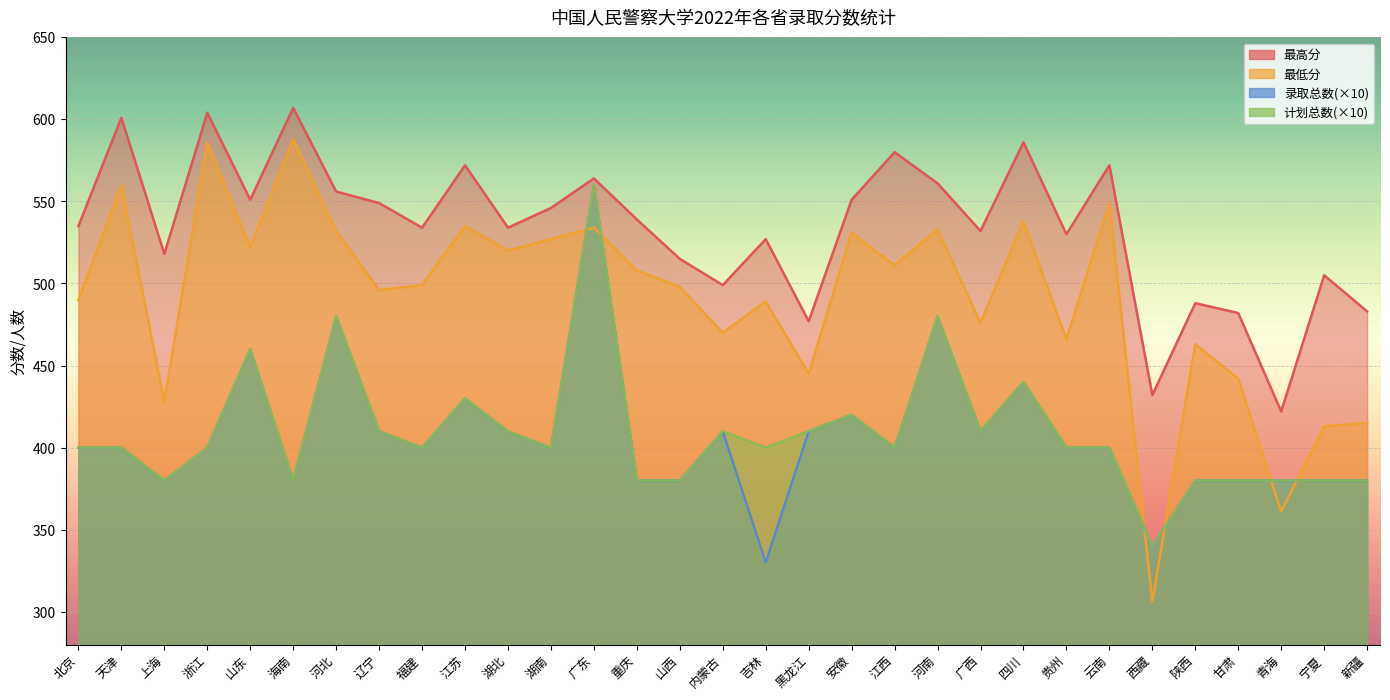

What is the sum of the 录取总数 values at 浙江 and 陕西?

780